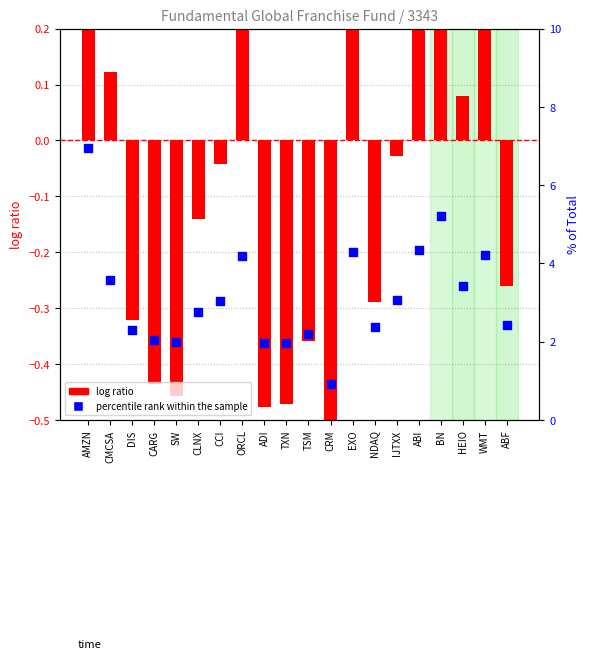

Is the value of percentile rank within the sample at TSM greater than the value of log ratio at ABI?

Yes